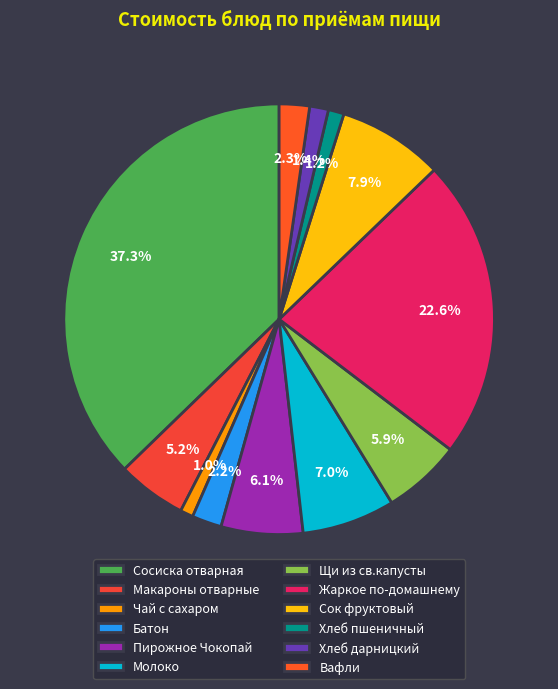

Approximately how many times larger is the value at Молоко compared to Жаркое по-домашнему?

0.3